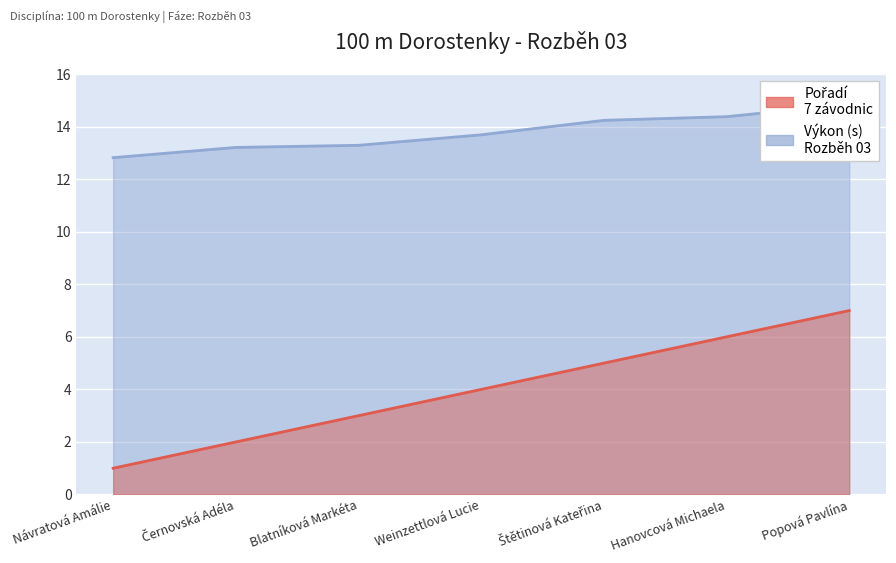

What is the spread (max minus min) of values at Návratová Amálie?

11.8